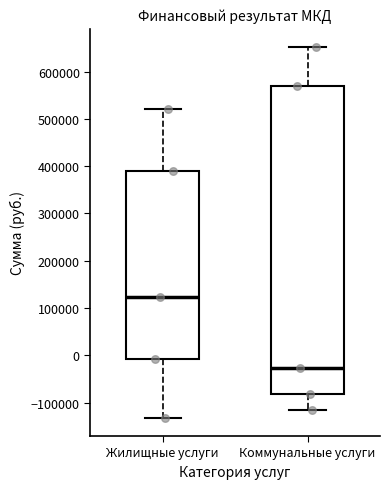

Comparing the boxes themselves (not the whiskers), which one is the tallest?

Коммунальные услуги